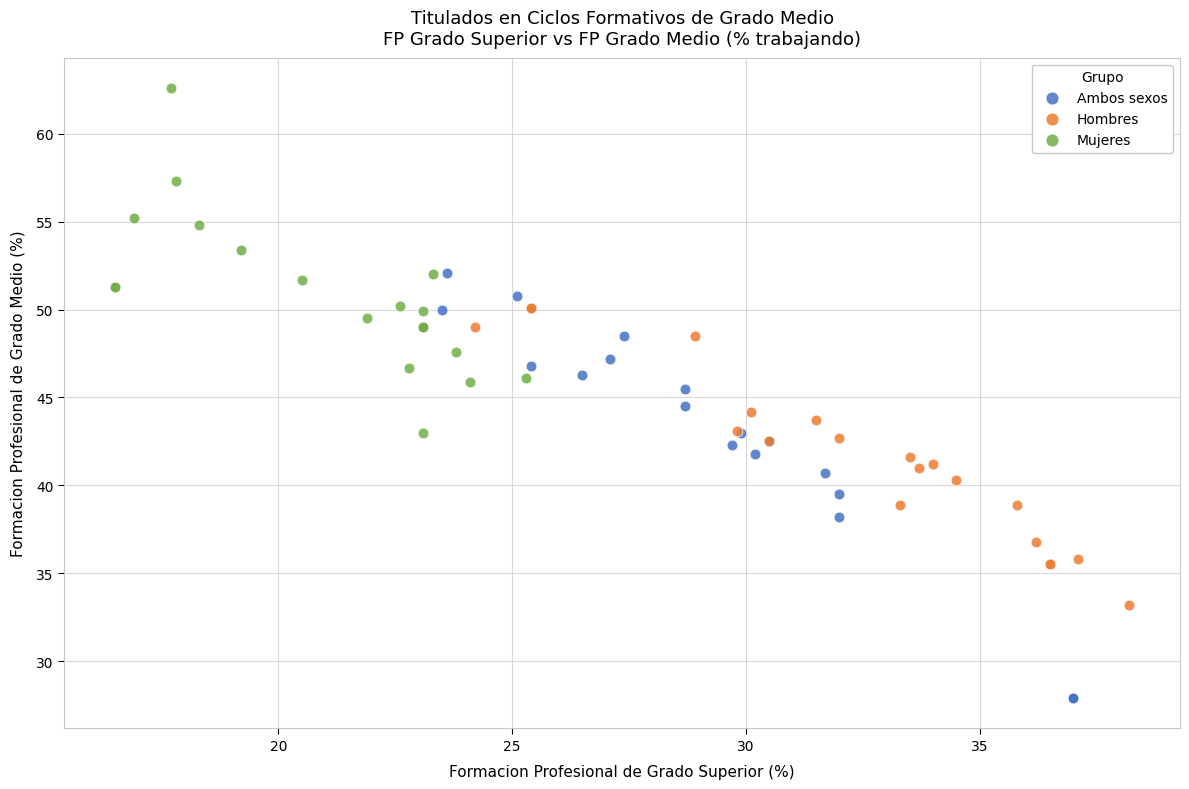

Which series reaches the maximum Y coordinate?

Mujeres